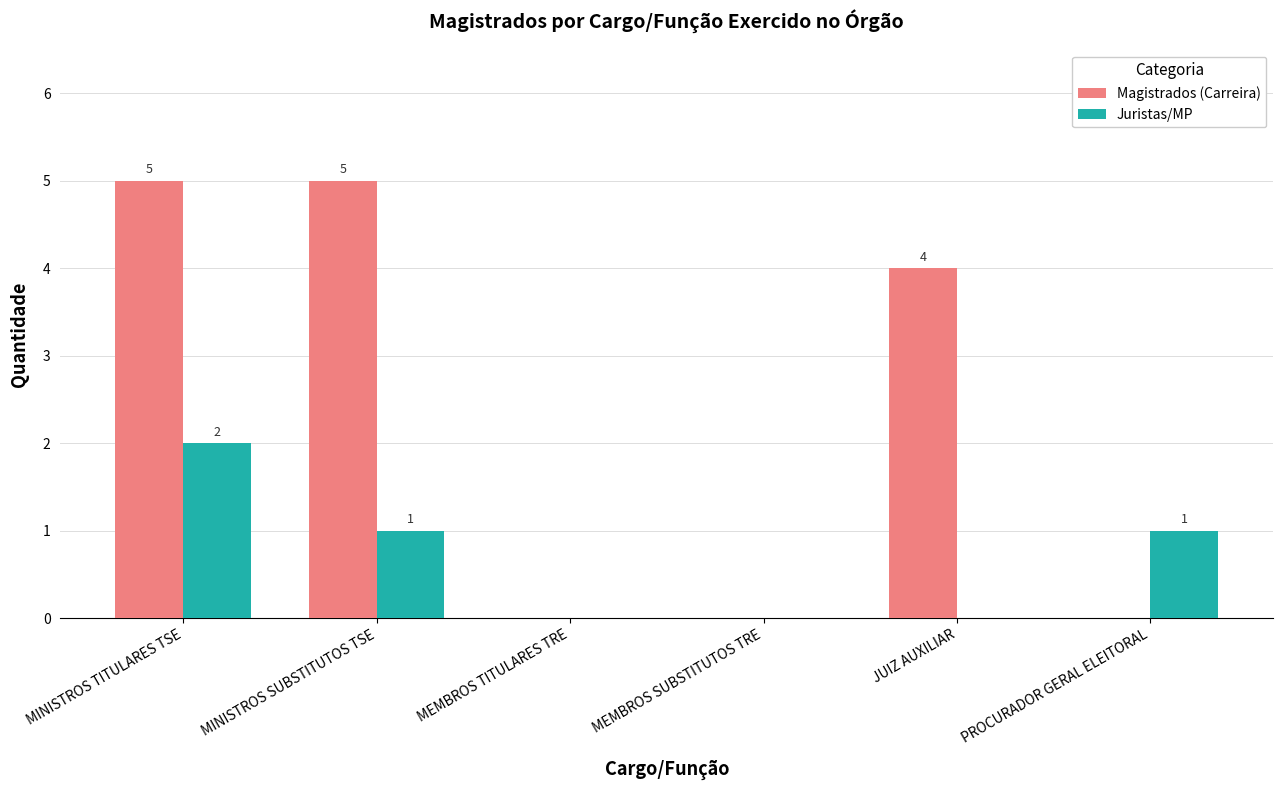

Which series has the largest range (max minus min)?

Magistrados (Carreira)